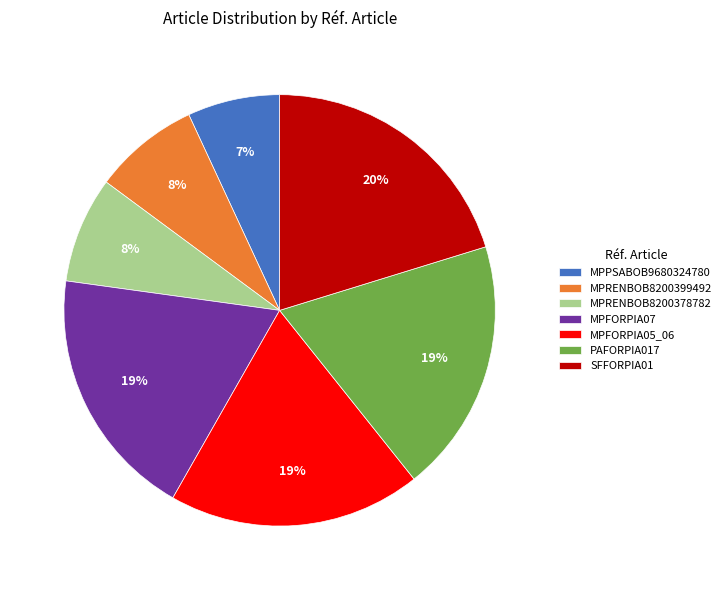

What percentage is the MPRENBOB8200378782 slice, to the nearest percent?

8%